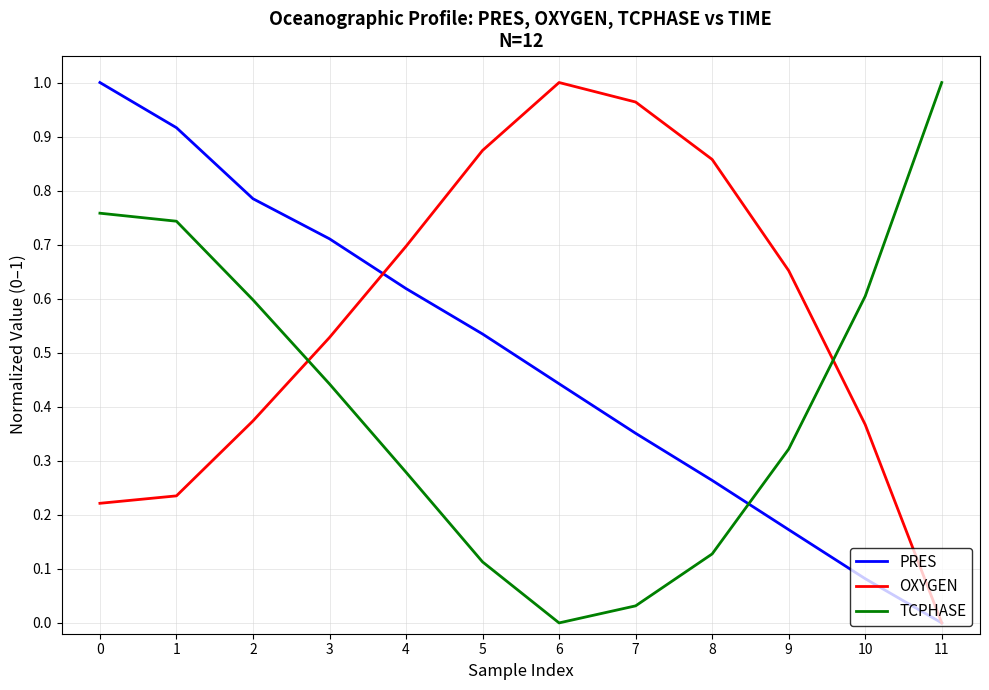

True or false: TCPHASE and OXYGEN cross at least once.

True